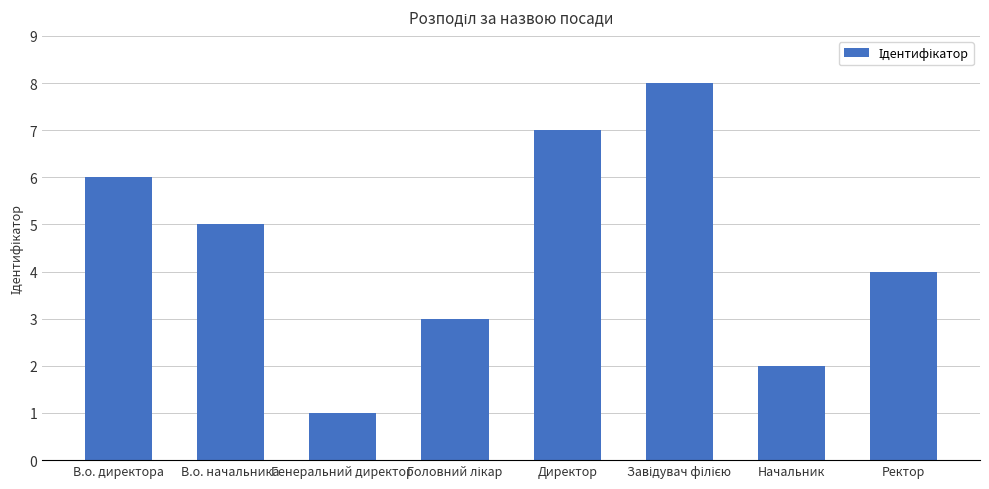

What is the difference between the second highest and second lowest values?

5